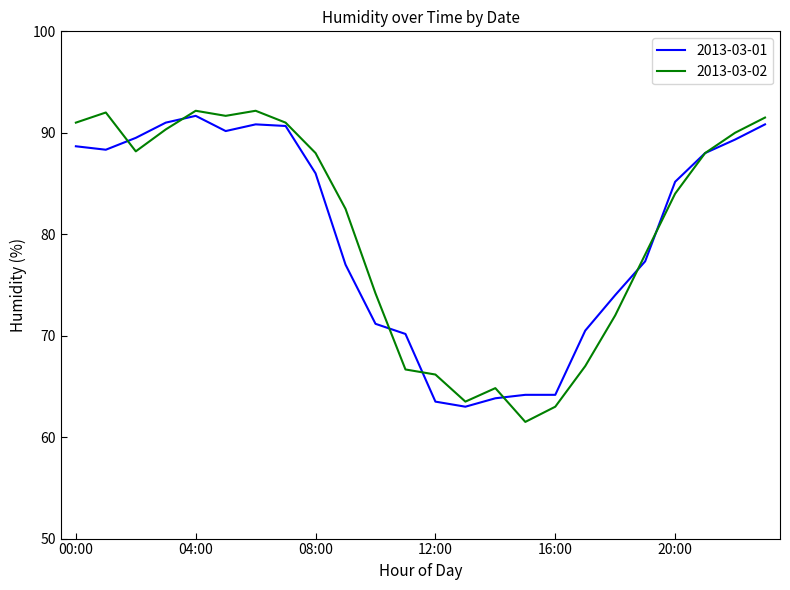

What is the minimum value shown in the chart?

61.5